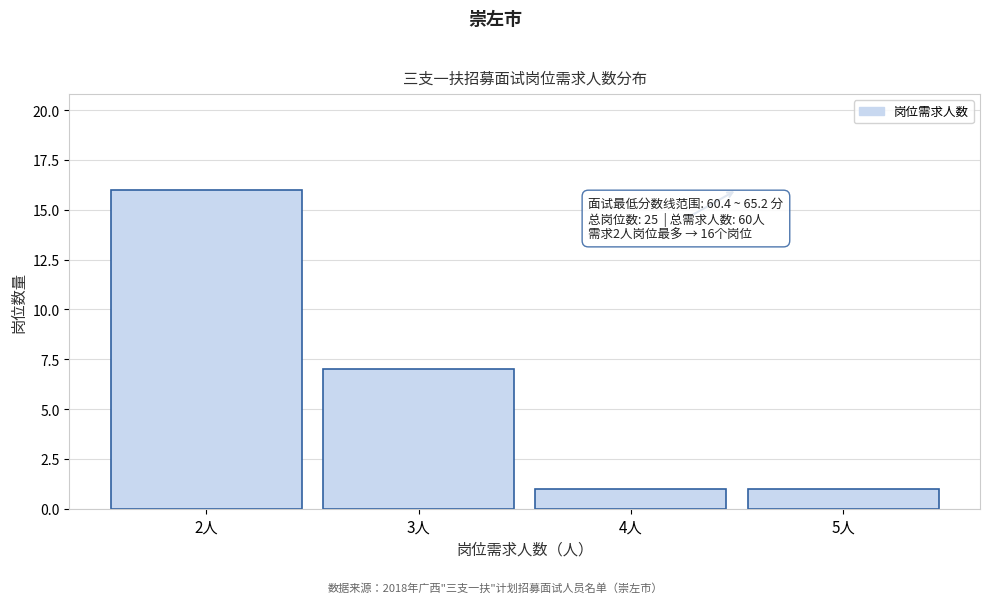

Which range on the x-axis has the tallest bar?

1.5 to 2.5